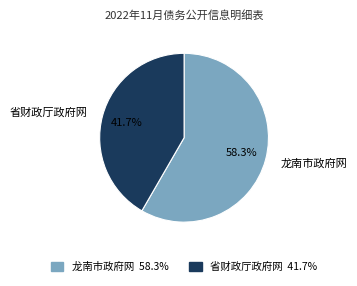

Which has a higher value, 省财政厅政府网 or 龙南市政府网?

龙南市政府网